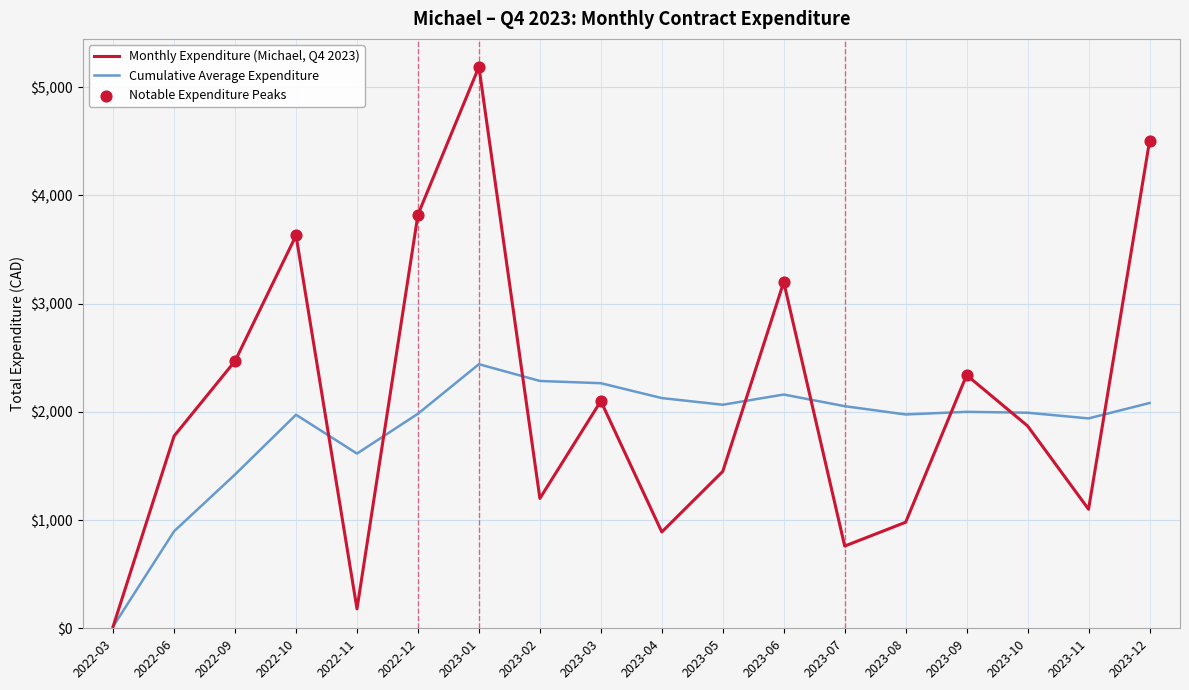

Which series changed the most between 2023-02 and 2023-06?

Monthly Expenditure (Michael, Q4 2023)